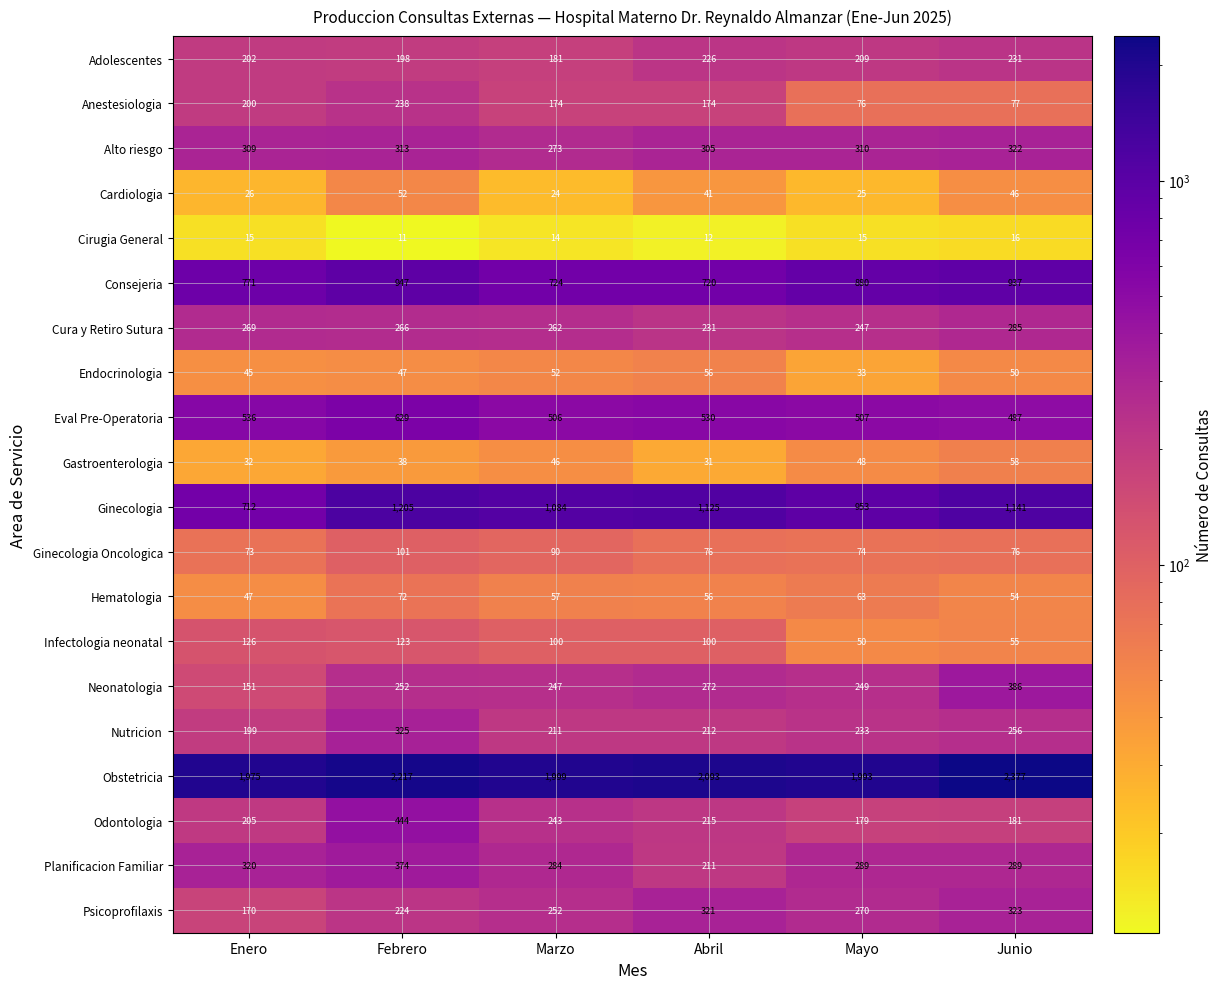

What is the lowest value of the Obstetricia series?

1975